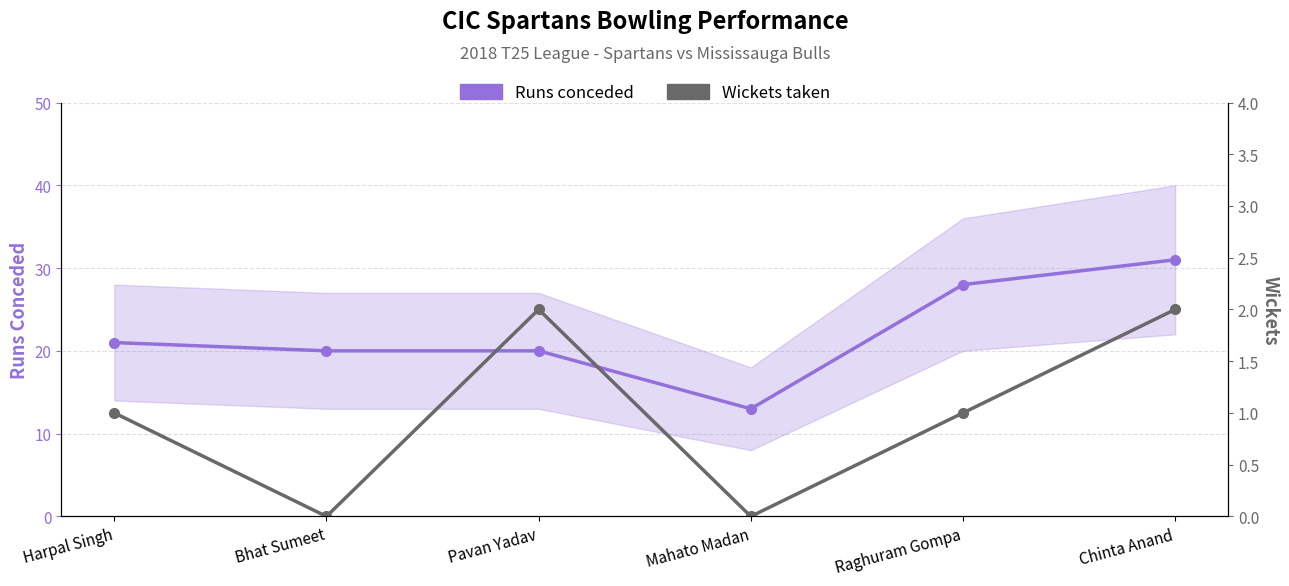

True or false: Wickets taken has a value of 2 at Chinta Anand.

True